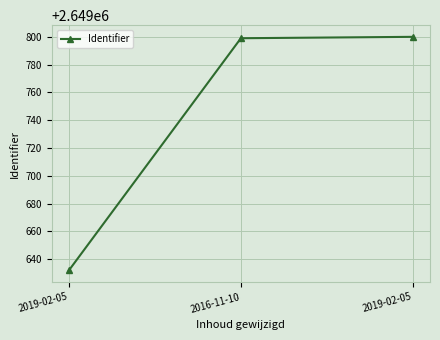

Rank the categories by value from highest to lowest.

2019-02-05, 2016-11-10, 2019-02-05